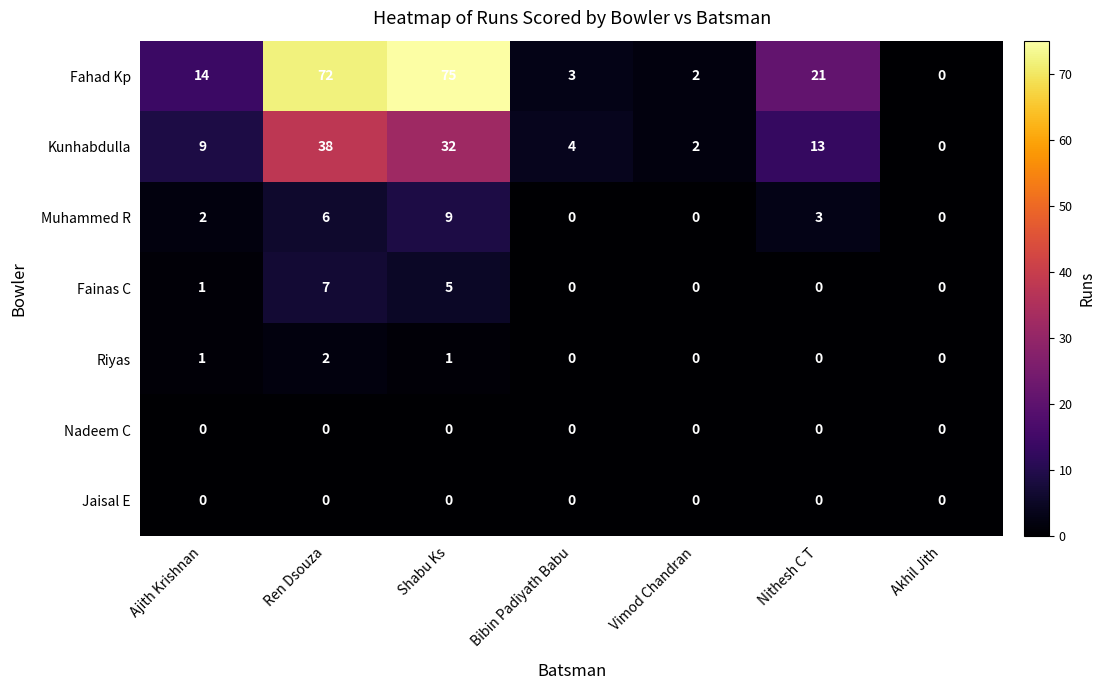

What is the maximum value shown in the chart?

75